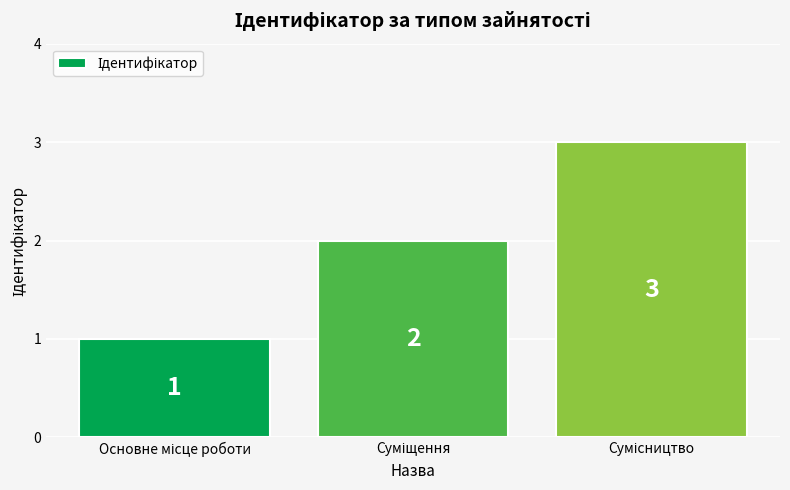

How many values are between 1 and 3?

3